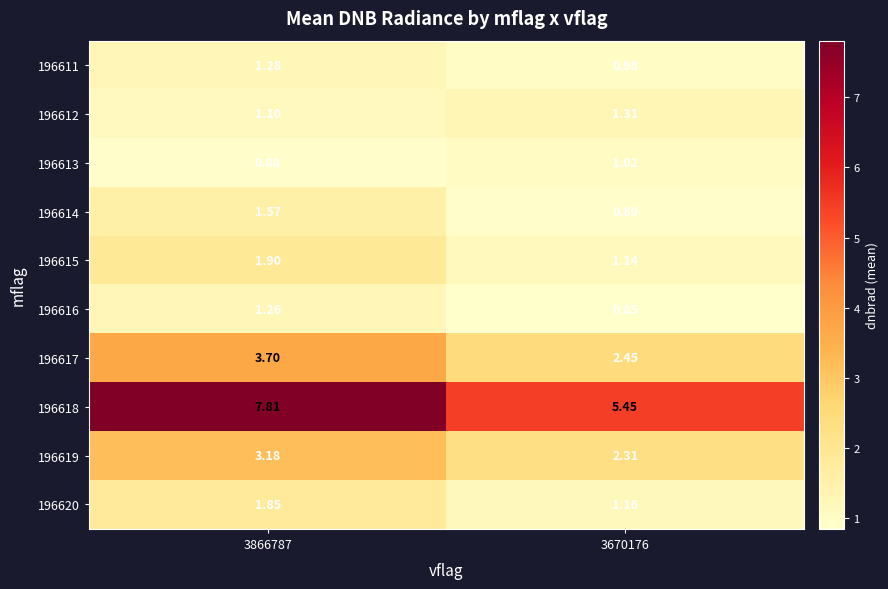

What is the difference between the highest and lowest values at 3670176?

4.6